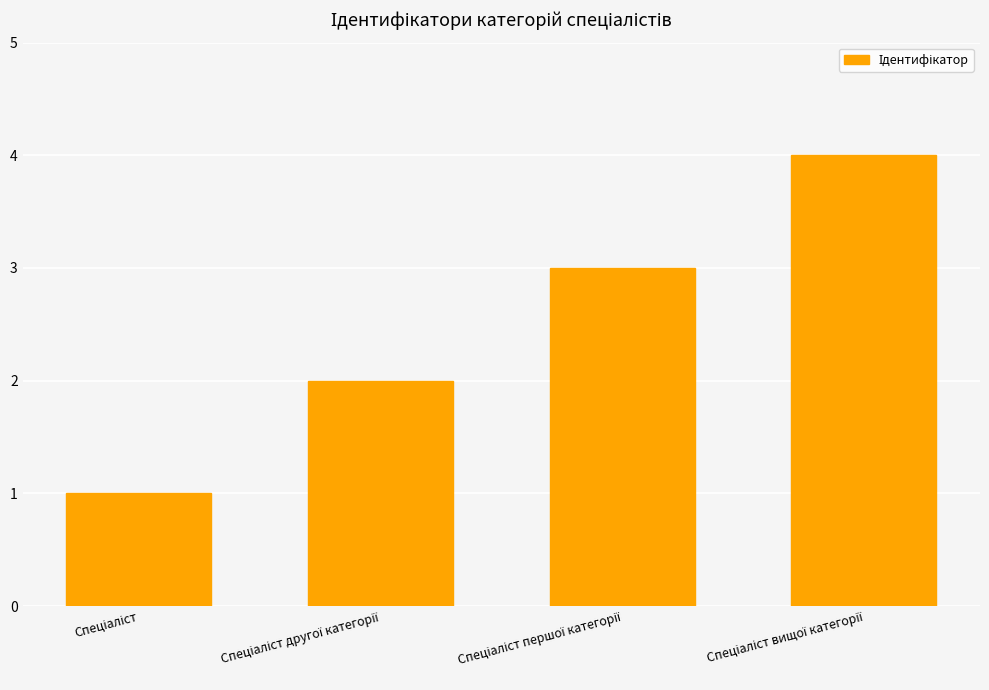

What is the greatest value displayed?

4